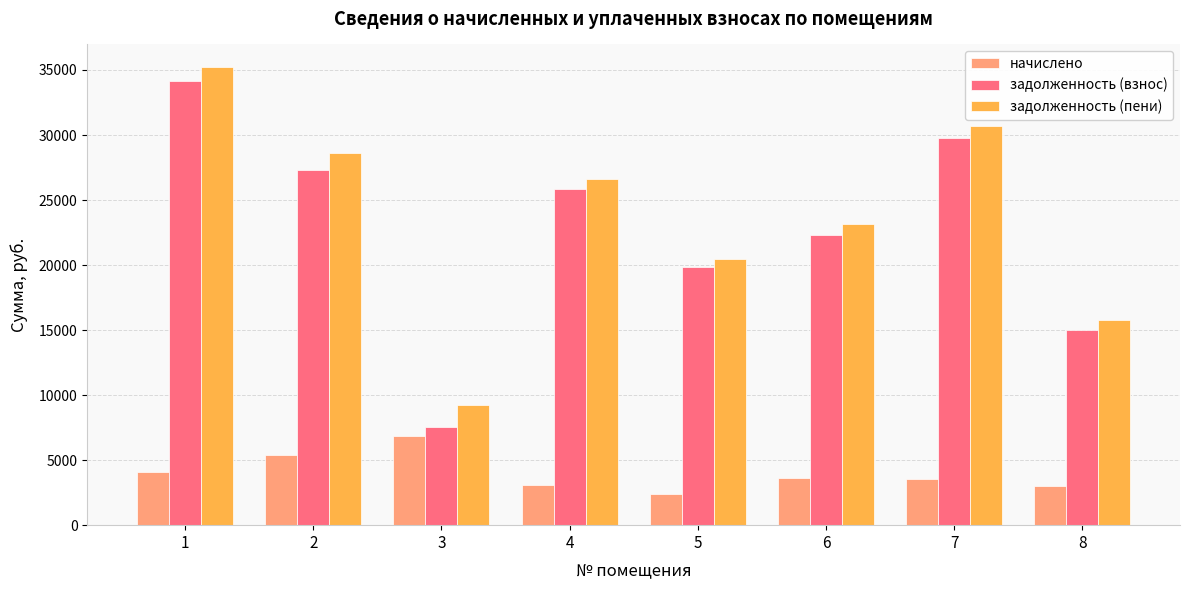

Read the задолженность (пени) value at 8.

15795.8